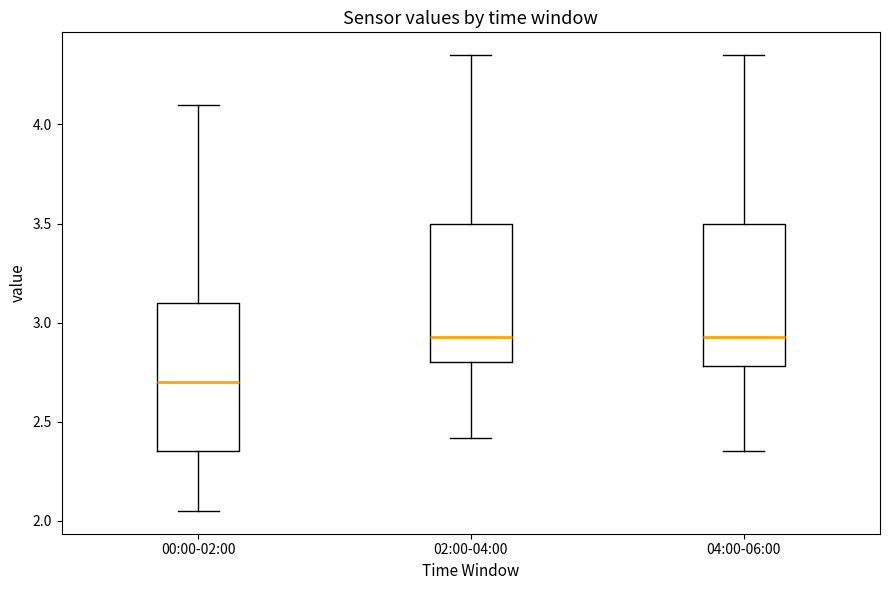

Where does the upper whisker of the box for 04:00-06:00 end on the y-axis? The values are not printed on the chart, so give them approximately, as read against the axis.

4.35